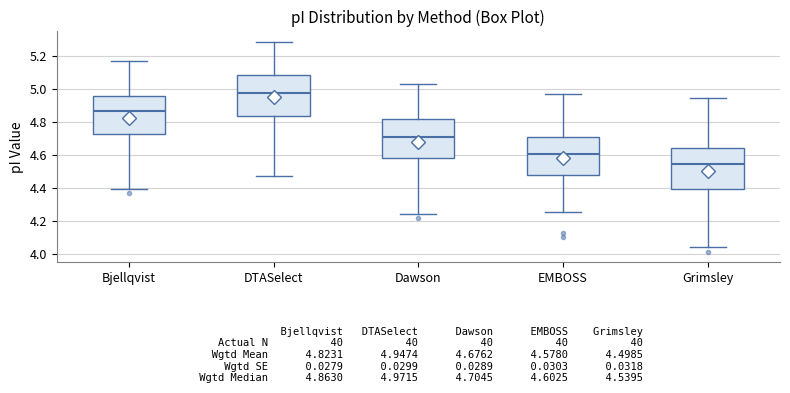

Which box has the lowest median line?

Grimsley